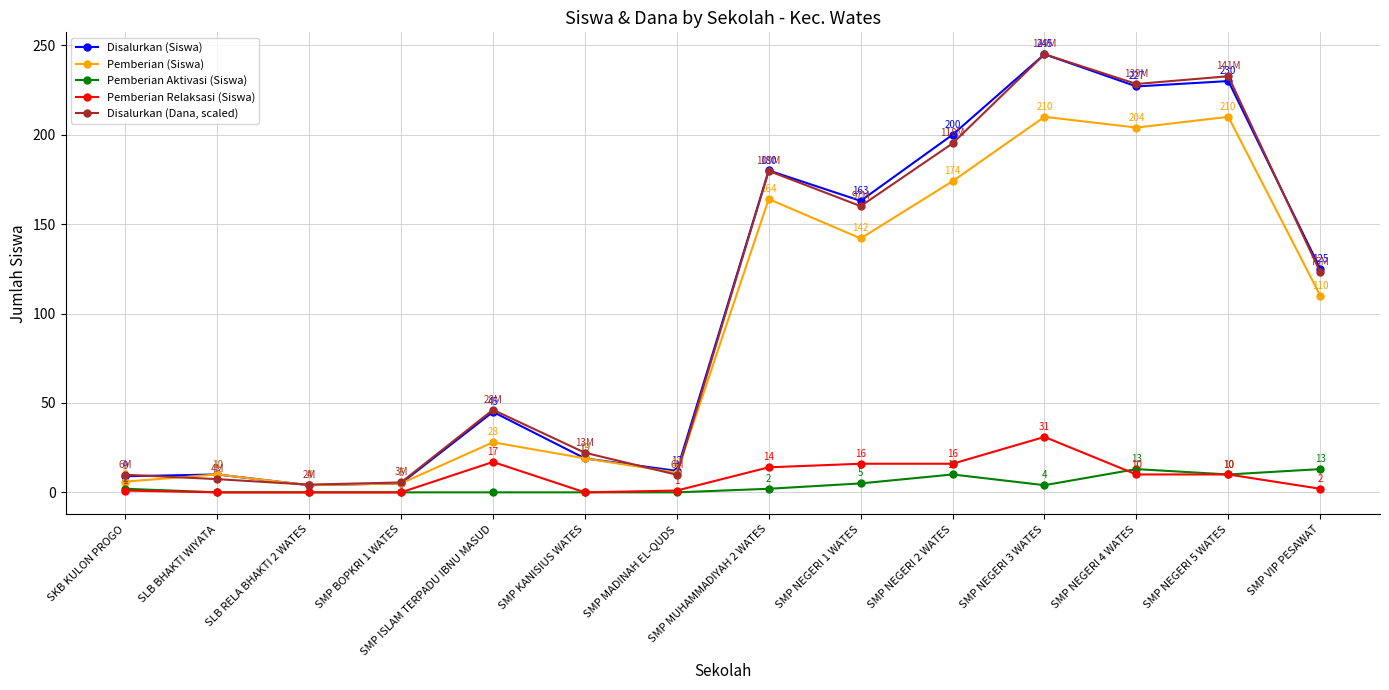

Does the chart have visible grid lines?

Yes